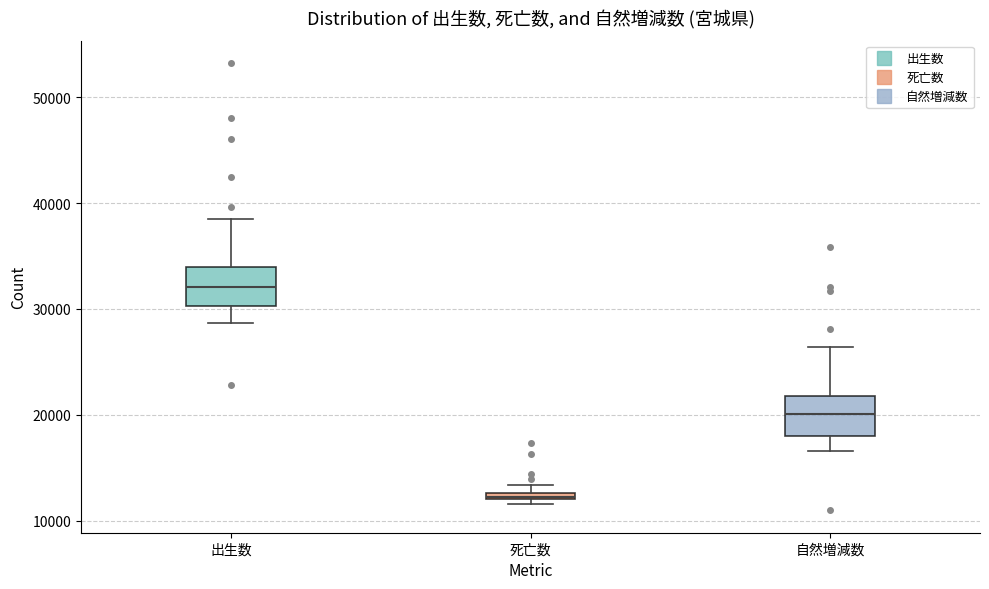

Where is the lower edge of the box for 死亡数 on the y-axis? The values are not printed on the chart, so give them approximately, as read against the axis.

12000